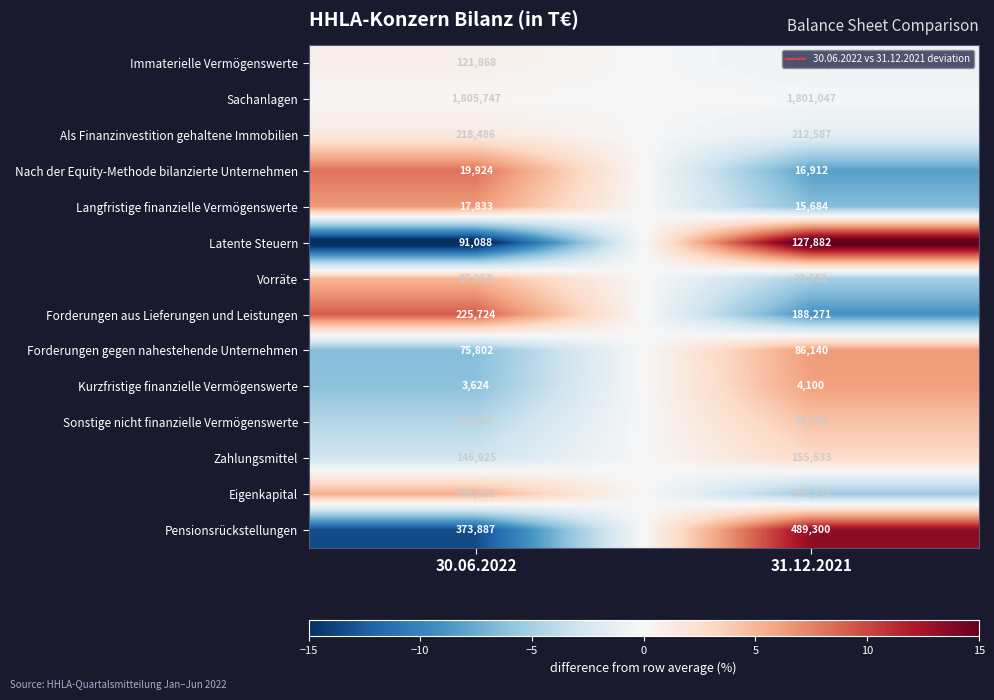

Where is Sonstige nicht finanzielle Vermögenswerte nearest to the value 38154?

30.06.2022